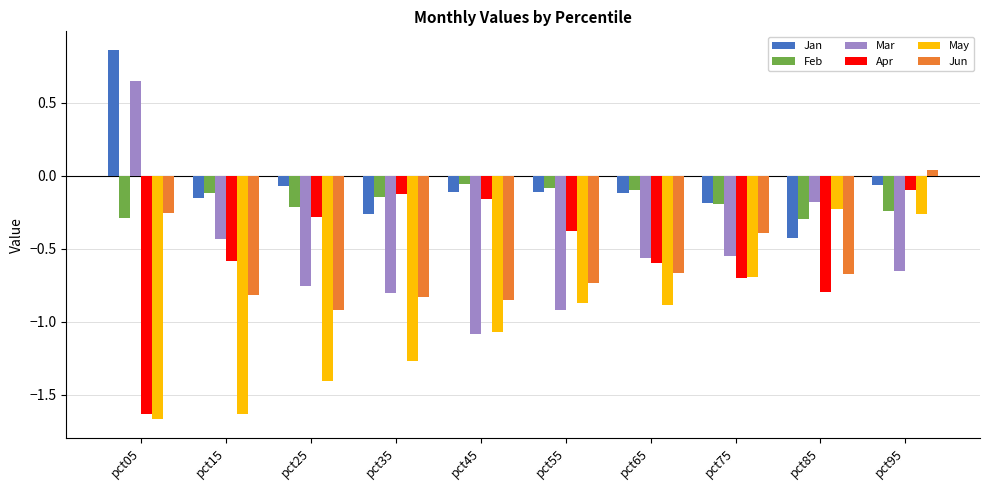

Which series has the widest spread of values?

Mar